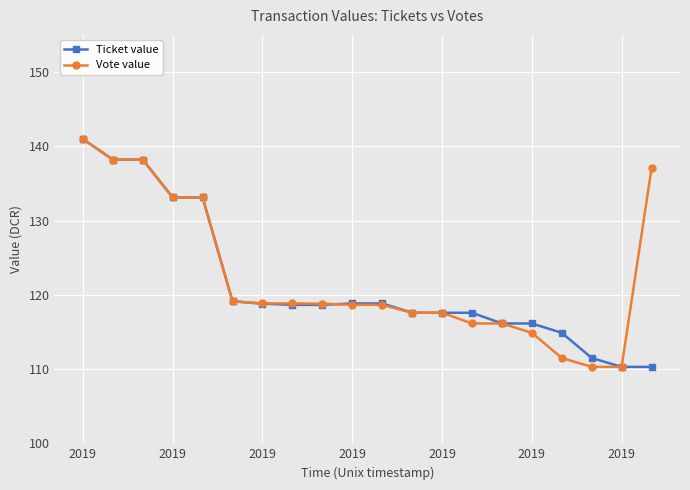

What is the value of the Ticket value point at the 4th from the left?

133.1